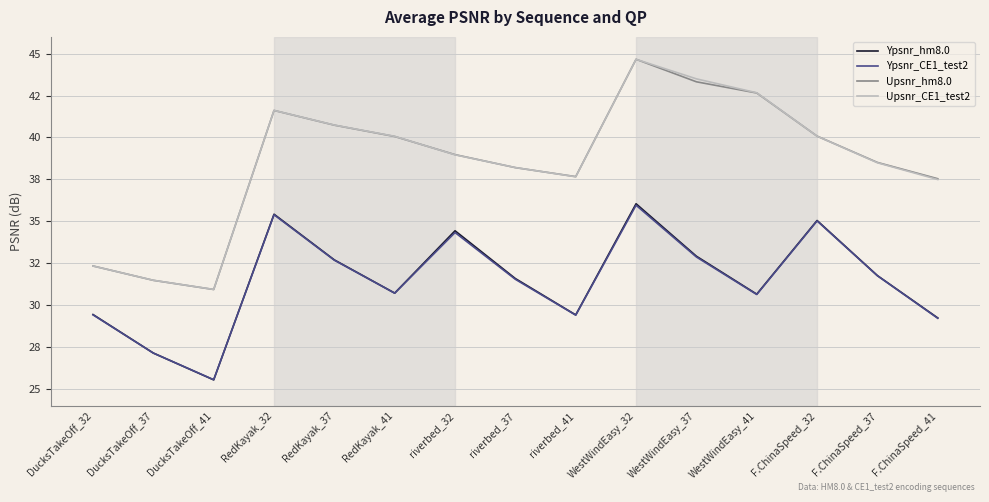

At which category does the chart reach its peak across all series?

WestWindEasy_32